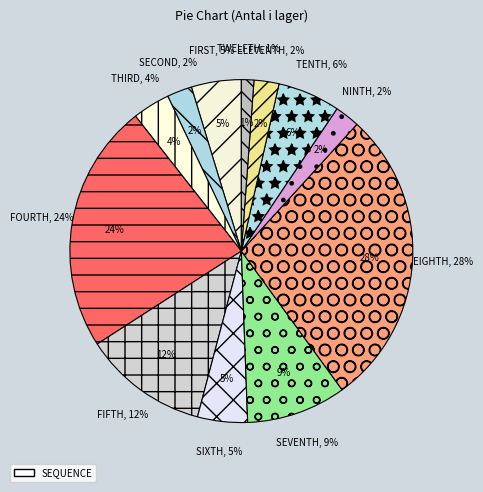

Is it true that Levokarnitin is 10% of the pie?

False